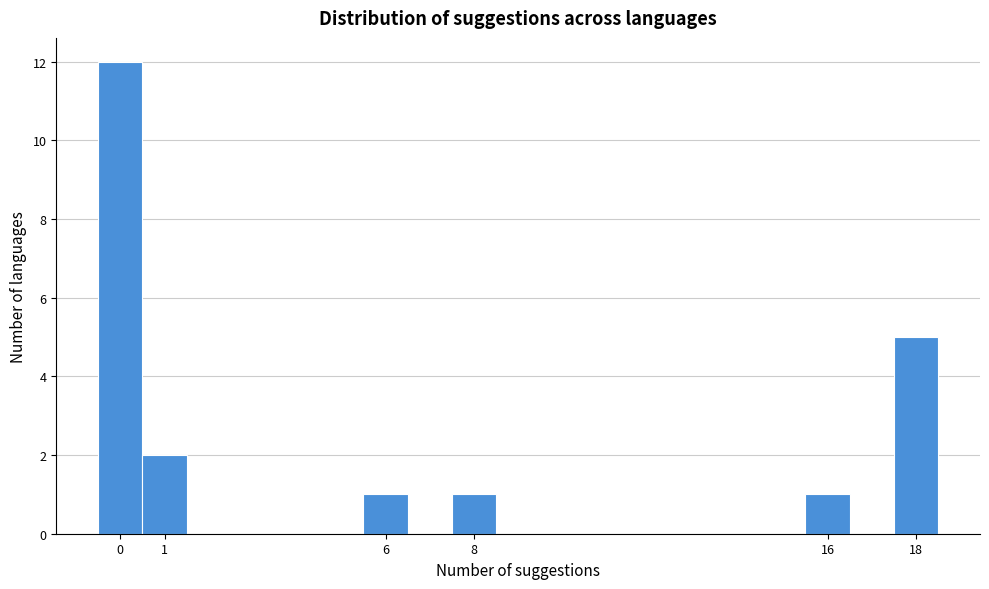

What is the height of the bar covering -0.5 to 0.5 on the x-axis? The values are not printed on the chart, so give them approximately, as read against the axis.

12